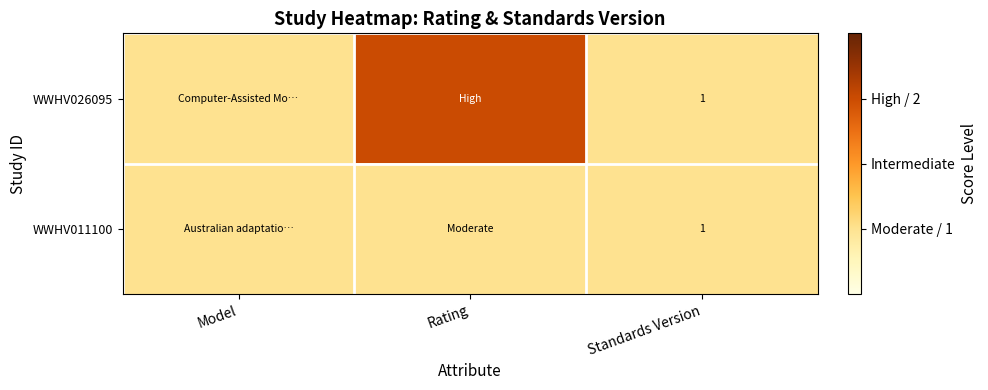

The WWHV011100 series shows 1 at Rating. True or false?

False